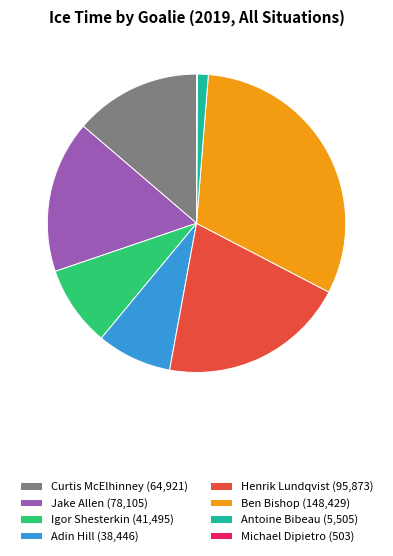

Is it true that Jake Allen (78,105) is 28% of the pie?

False